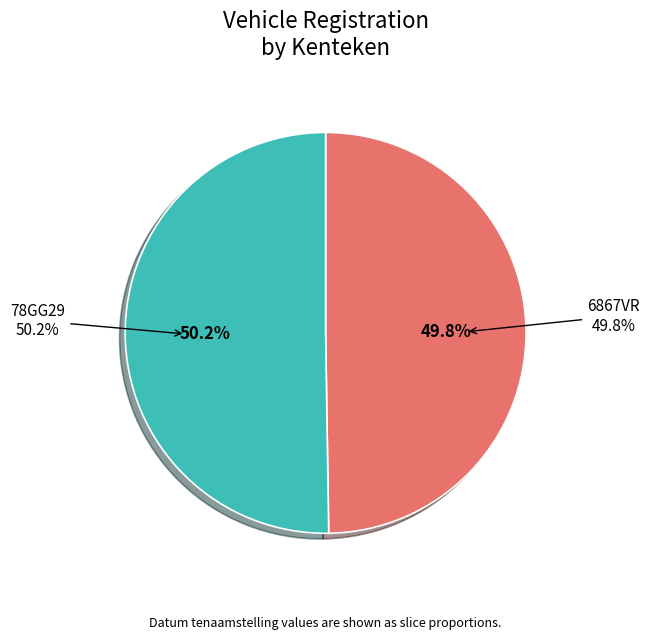

Approximately how many times larger is the value at 6867VR compared to 78GG29?

1.0